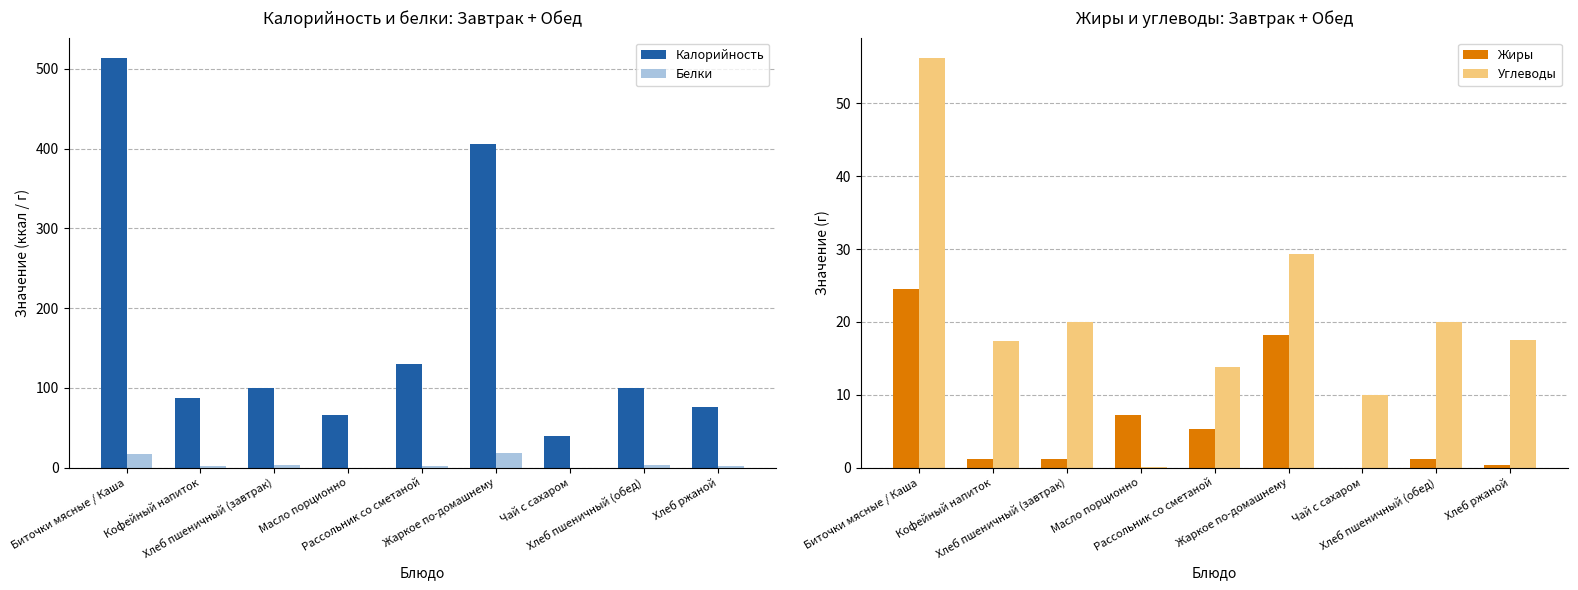

Which series changed the most between Масло порционно and Хлеб пшеничный (обед)?

Калорийность